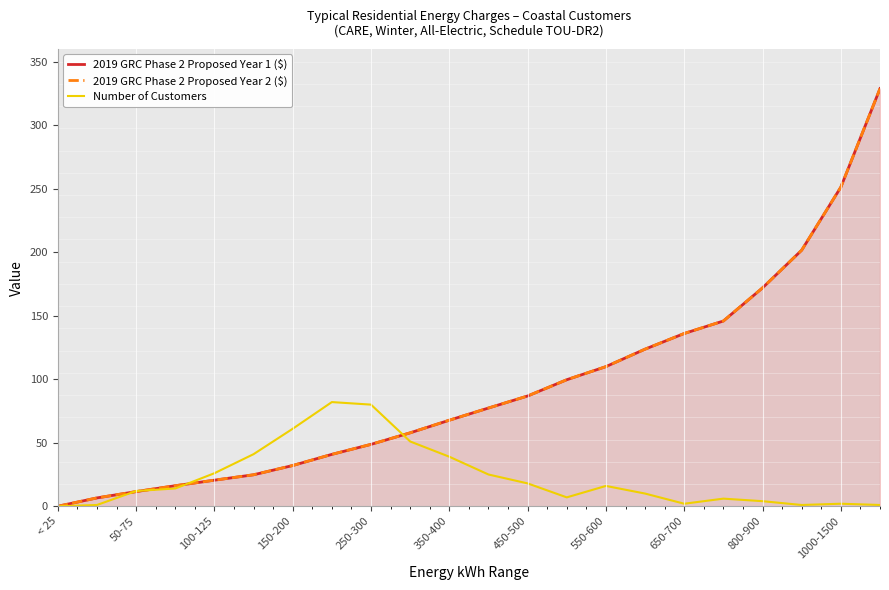

Count the number of data series in this chart.

3